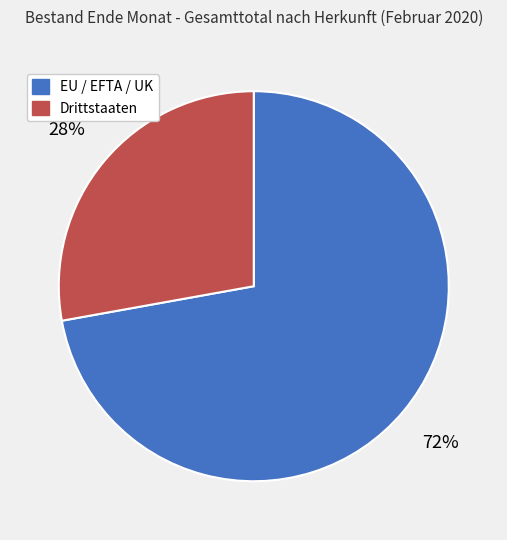

What is the ratio of the value at Drittstaaten to the value at EU / EFTA / UK?

0.4